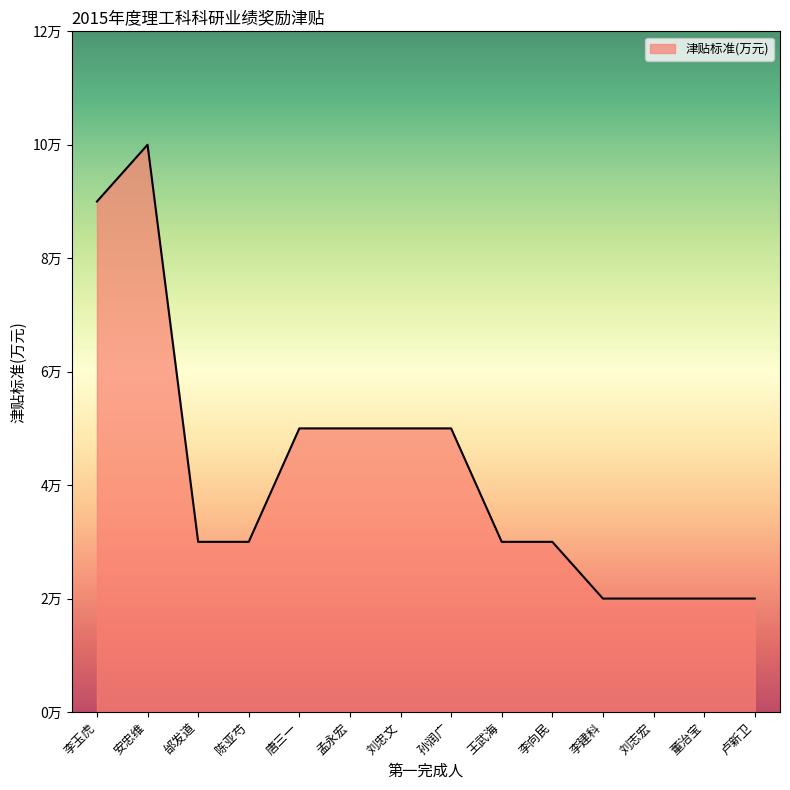

What is the value of the 2nd point from the left?

10